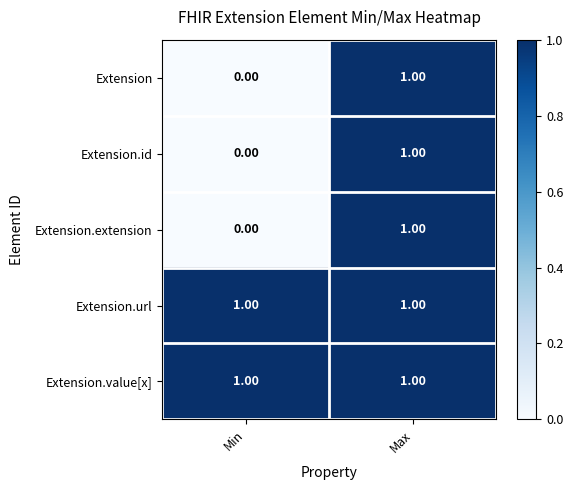

Which category has the lowest value across all series?

Min